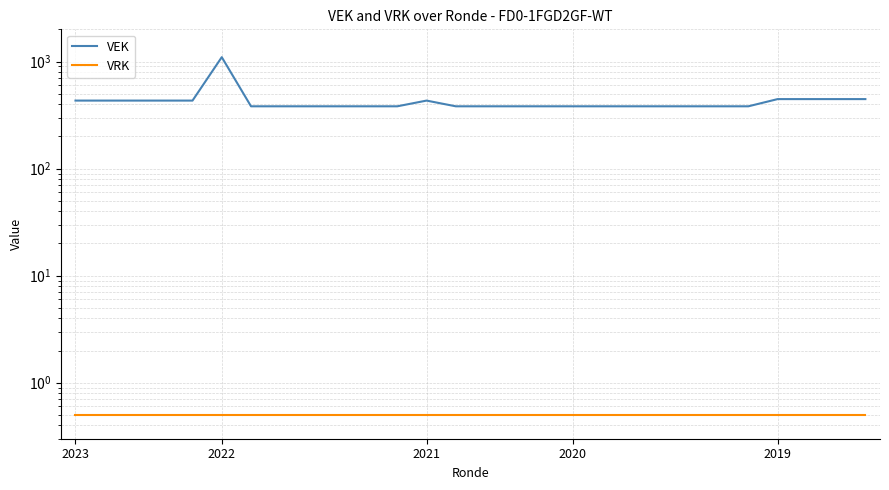

What is the difference between the maximum and minimum values in the VEK series?

717.0